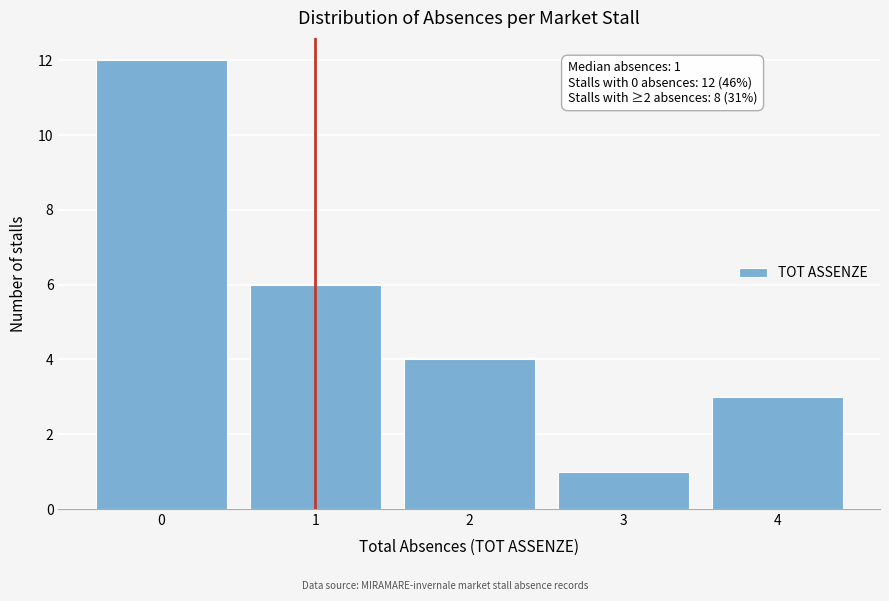

Reading left to right, what are all the values shown in this chart?

12	6	4	1	3